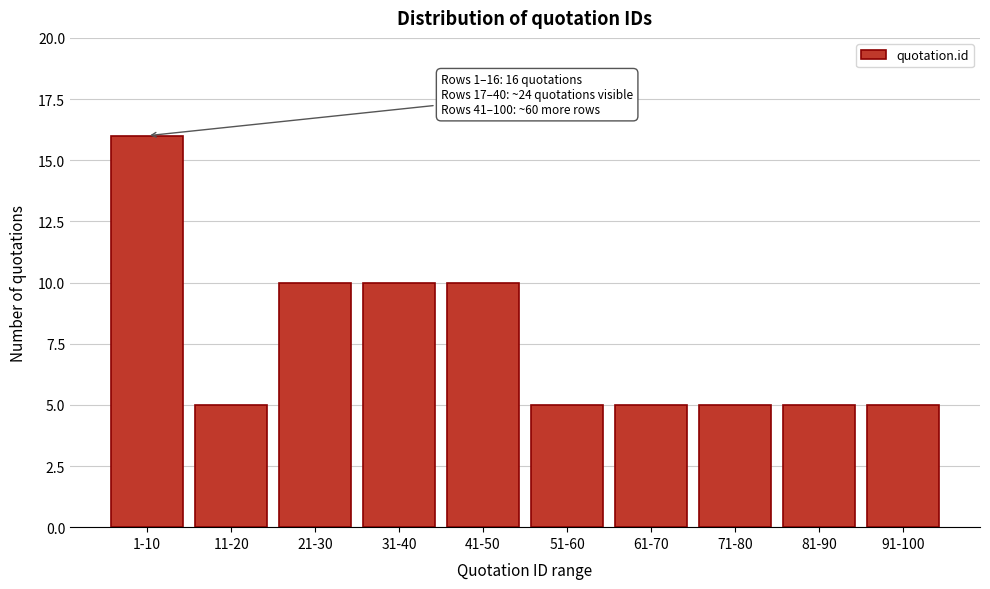

Reading left to right, extract all data points from this chart.

16	5	10	10	10	5	5	5	5	5